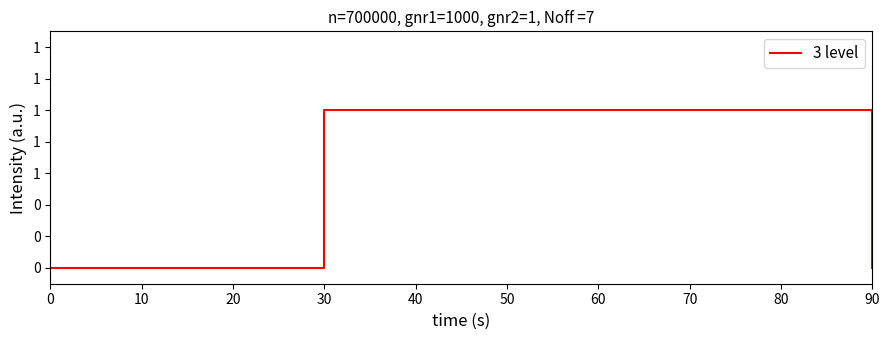

What is the value of the 5th point from the left?

1